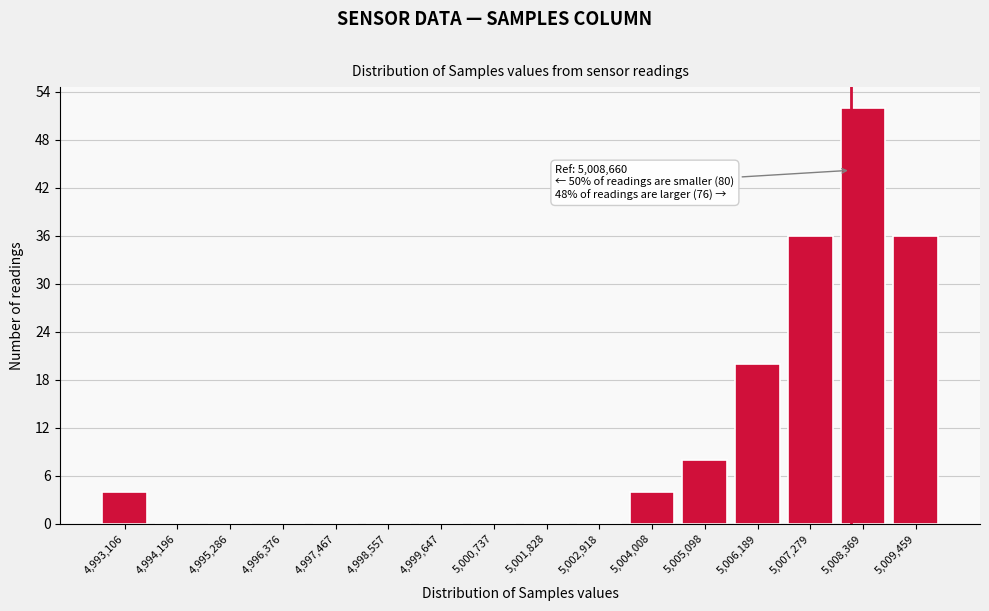

Reading right to left, what are all the values shown in this chart?

5,009,459=36	5,008,369=52	5,007,279=36	5,006,189=20	5,005,098=8	5,004,008=4	5,002,918=0	5,001,828=0	5,000,737=0	4,999,647=0	4,998,557=0	4,997,467=0	4,996,376=0	4,995,286=0	4,994,196=0	4,993,106=4